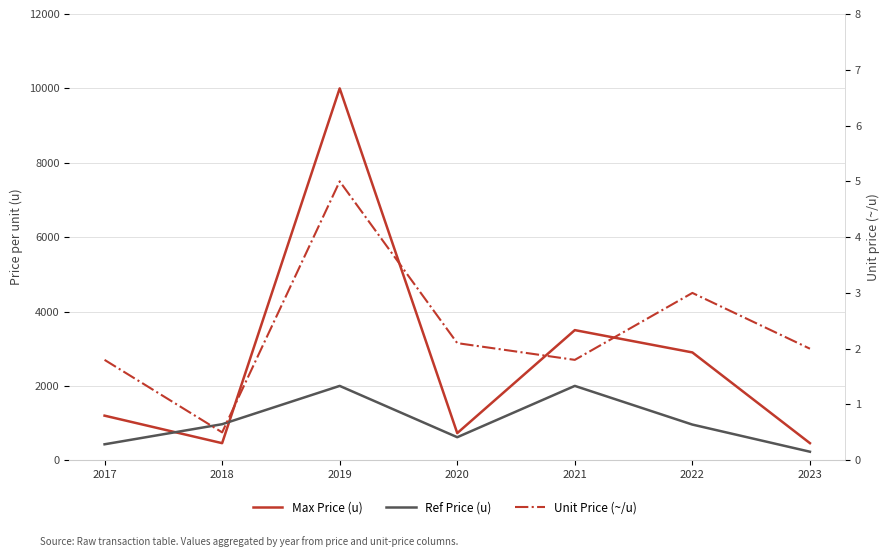

Where is the first local maximum for Ref Price (u)?

2019